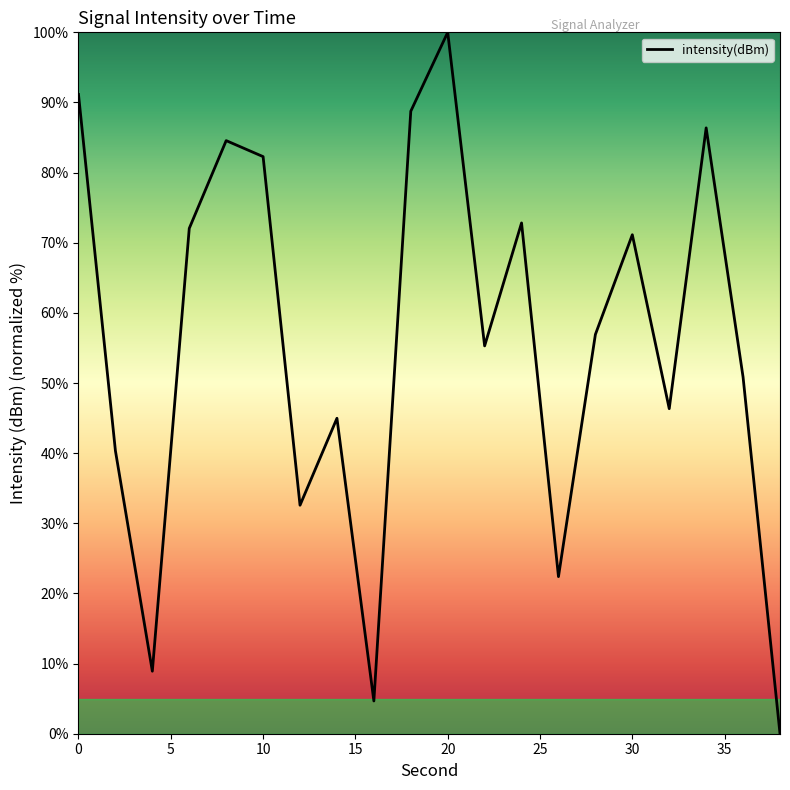

What is the greatest value displayed?

100.0